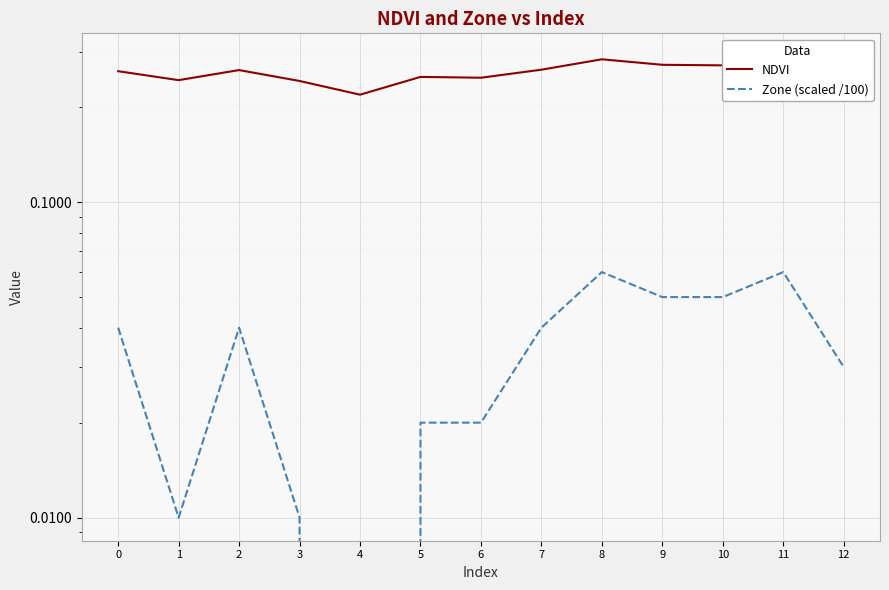

Which series has the largest total across all categories?

NDVI